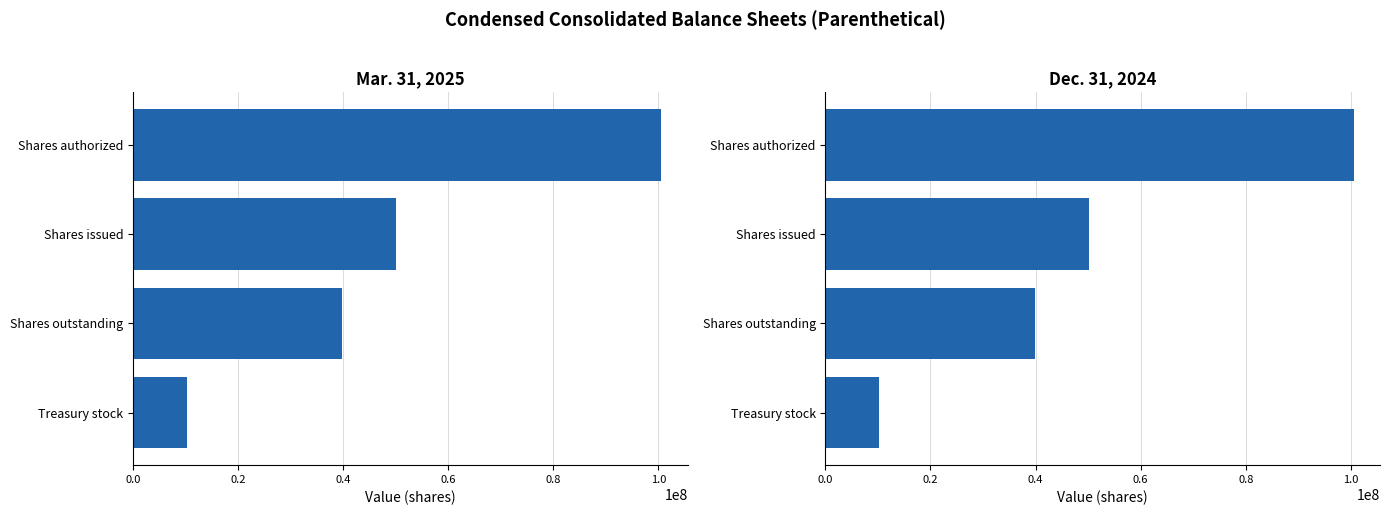

Count the Dec. 31, 2024 values in the range 39795909 to 100500000.

3